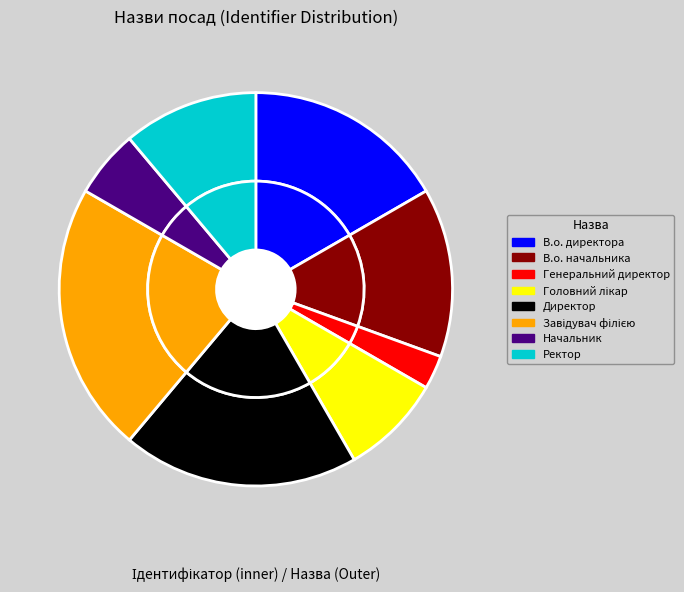

How many slices are in this pie chart?

8